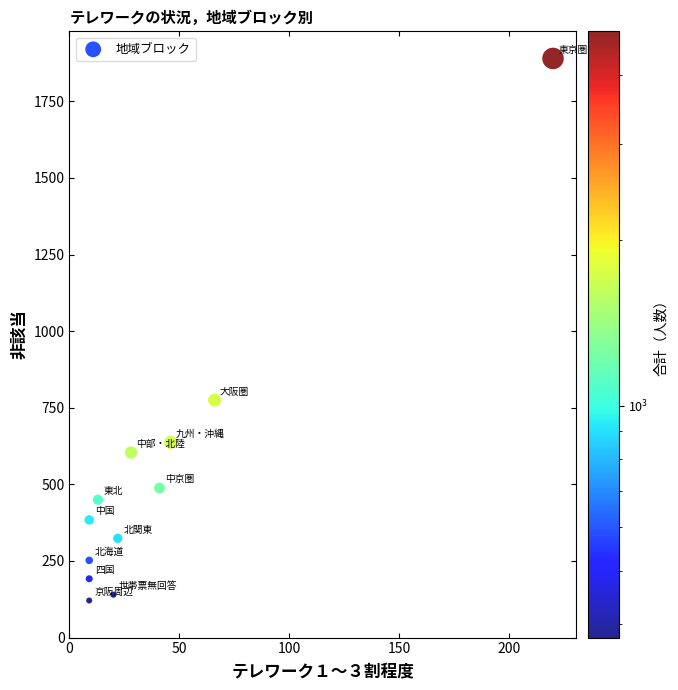

What is the average X value?

41